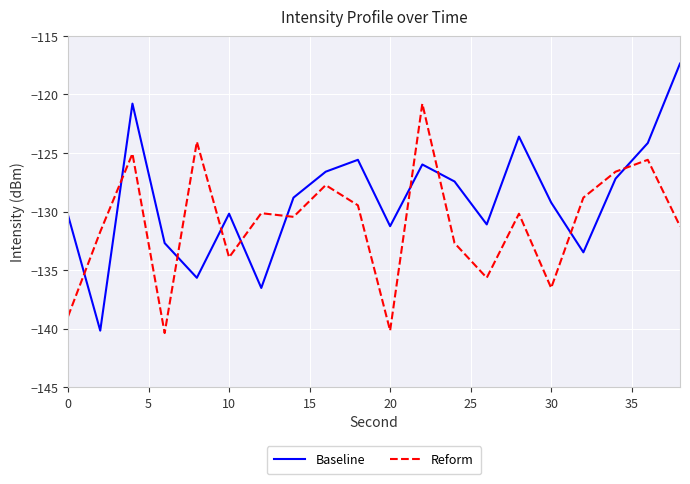

Does the chart have visible grid lines?

Yes